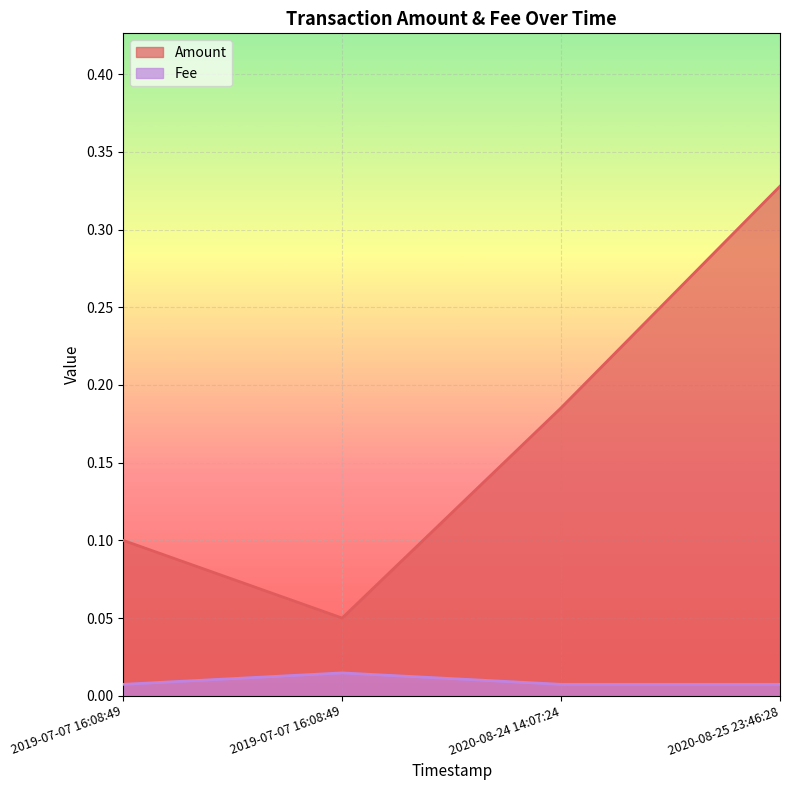

Which category has the lowest value in the Fee series?

2019-07-07 16:08:49